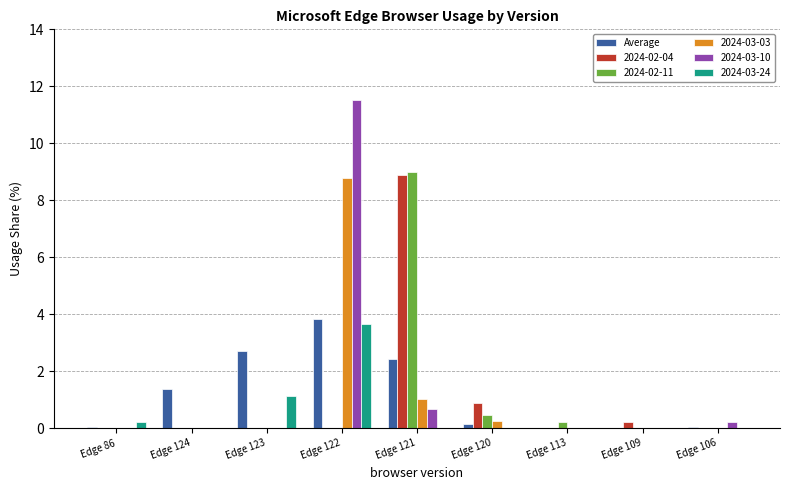

Which label corresponds to the largest value in the chart?

Edge 122